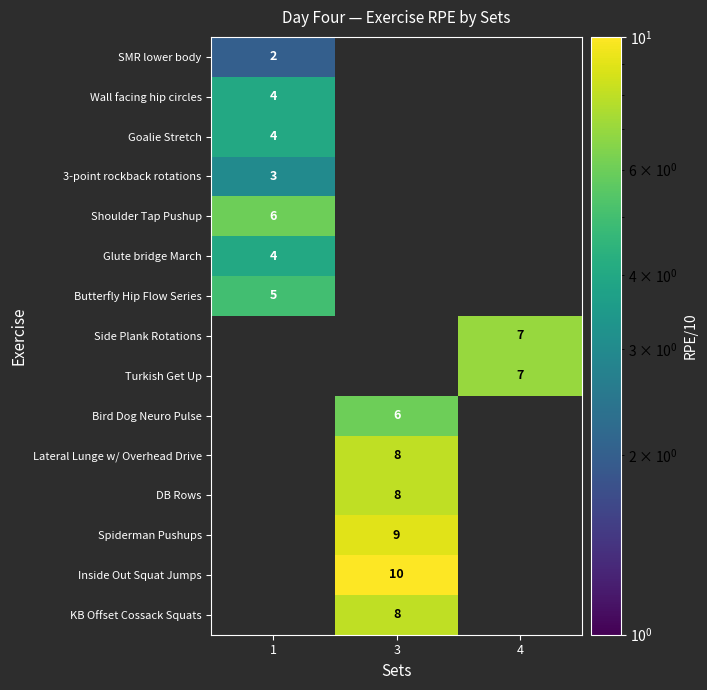

How many data points in Wall facing hip circles are above 0?

1